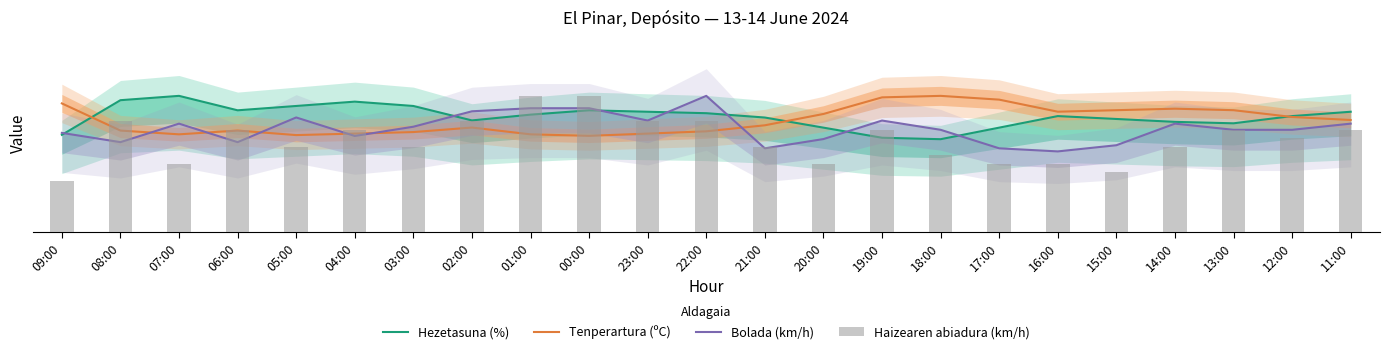

Where is Tenperartura (ºC) nearest to the value 15?

12:00